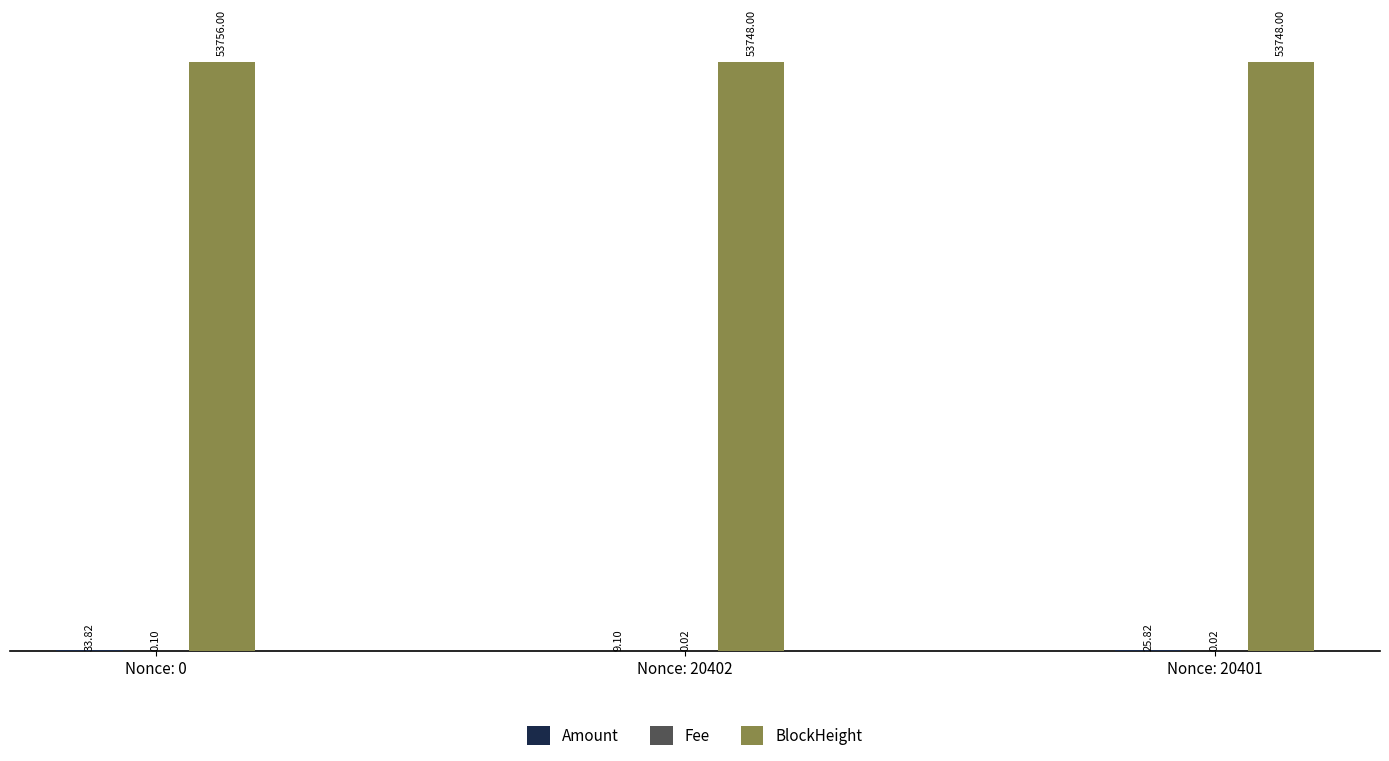

Which series has the largest total across all categories?

BlockHeight